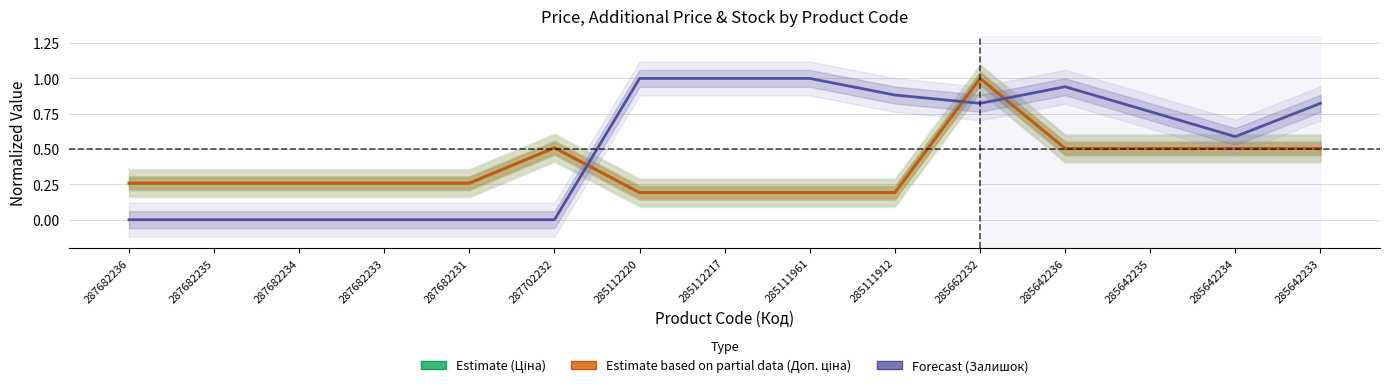

Count the number of data series in this chart.

3